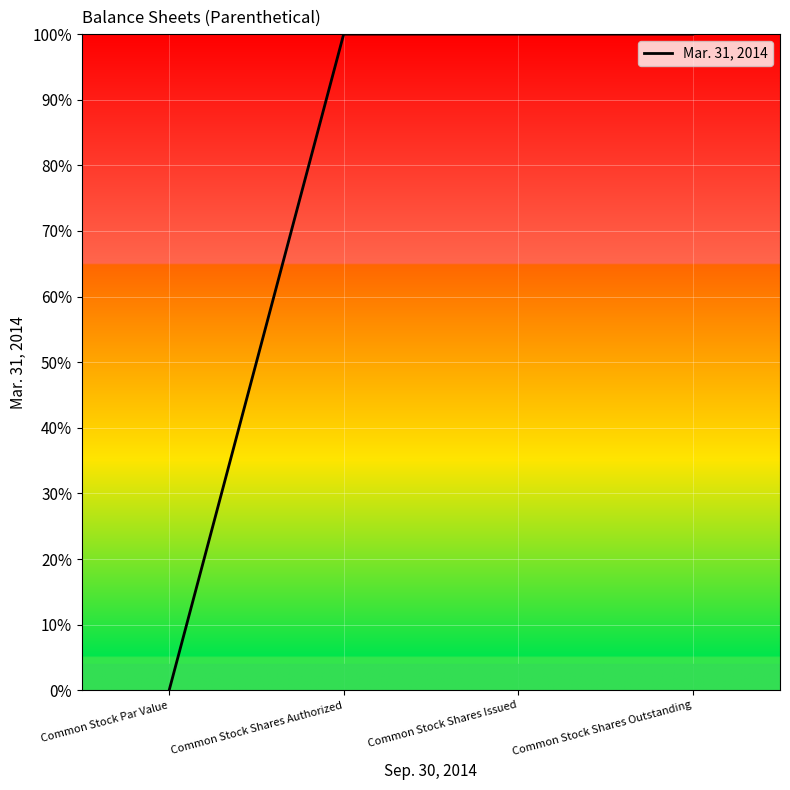

List the labels in order of value, largest first.

Common Stock Shares Authorized, Common Stock Shares Issued, Common Stock Shares Outstanding, Common Stock Par Value